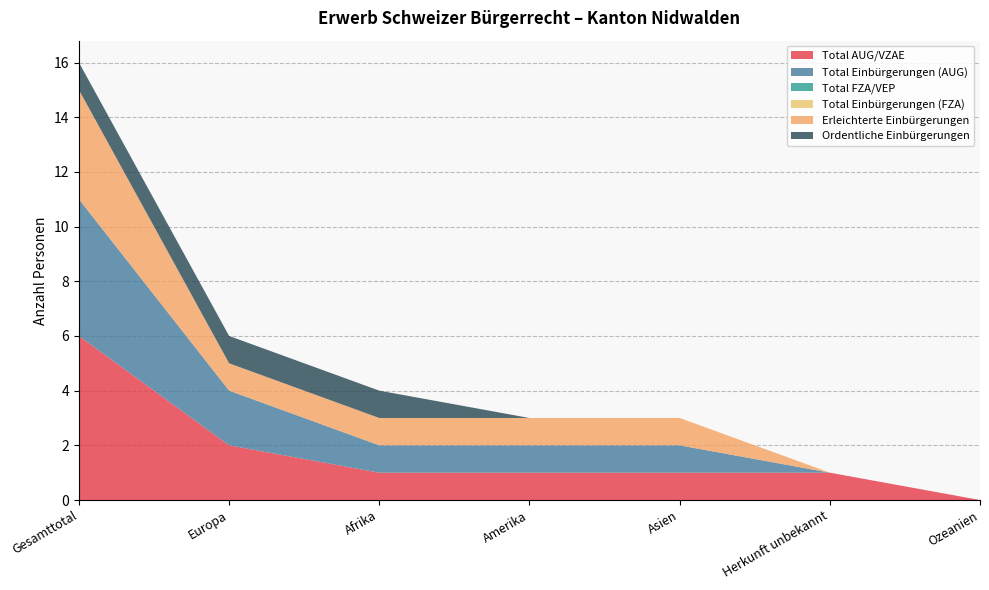

Reading left to right, what are all the values shown in this chart?

Total AUG/VZAE: Gesamttotal=6	Europa=2	Afrika=1	Amerika=1	Asien=1	Herkunft unbekannt=1	Ozeanien=0
Total Einbürgerungen (AUG): Gesamttotal=5	Europa=2	Afrika=1	Amerika=1	Asien=1	Herkunft unbekannt=0	Ozeanien=0
Total FZA/VEP: Gesamttotal=0	Europa=0	Afrika=0	Amerika=0	Asien=0	Herkunft unbekannt=0	Ozeanien=0
Total Einbürgerungen (FZA): Gesamttotal=0	Europa=0	Afrika=0	Amerika=0	Asien=0	Herkunft unbekannt=0	Ozeanien=0
Erleichterte Einbürgerungen: Gesamttotal=4	Europa=1	Afrika=1	Amerika=1	Asien=1	Herkunft unbekannt=0	Ozeanien=0
Ordentliche Einbürgerungen: Gesamttotal=1	Europa=1	Afrika=1	Amerika=0	Asien=0	Herkunft unbekannt=0	Ozeanien=0